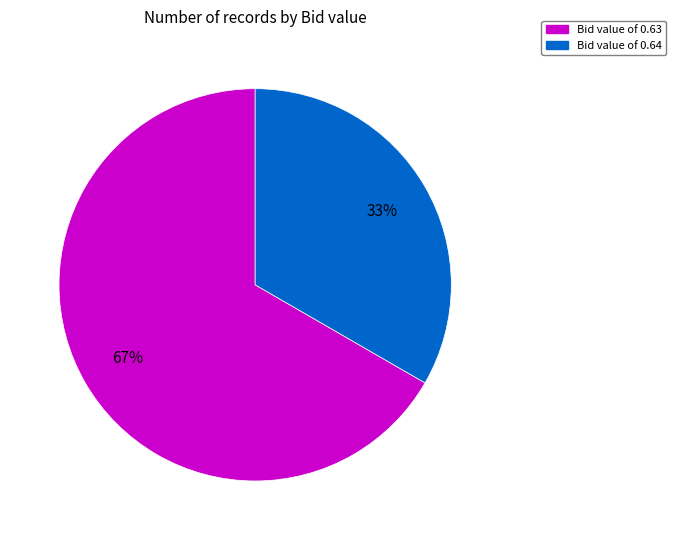

To the nearest percent, what is the average slice percentage?

50%